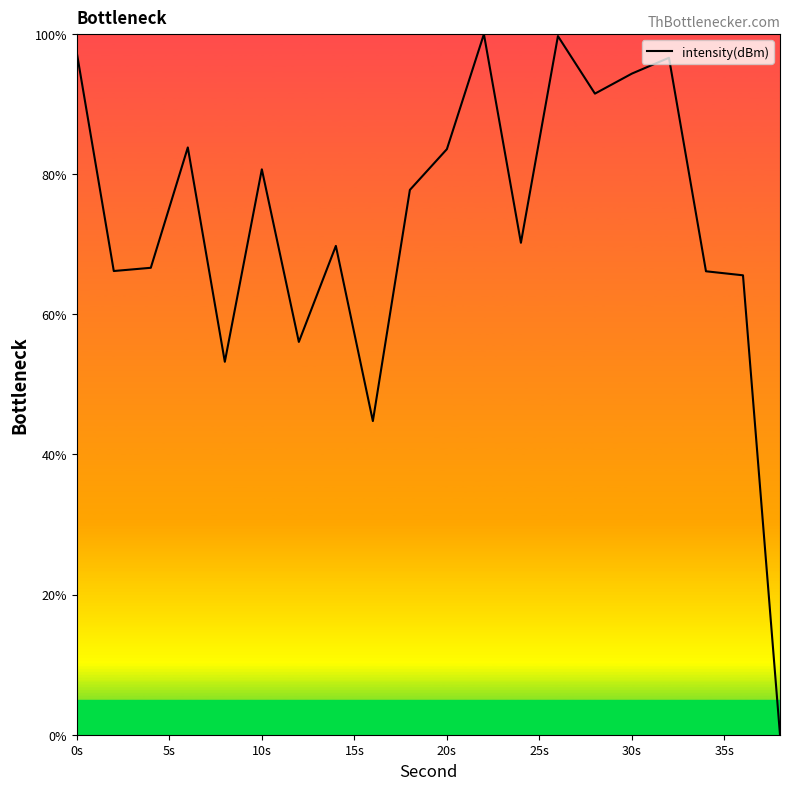

What is the maximum value shown in the chart?

100.0